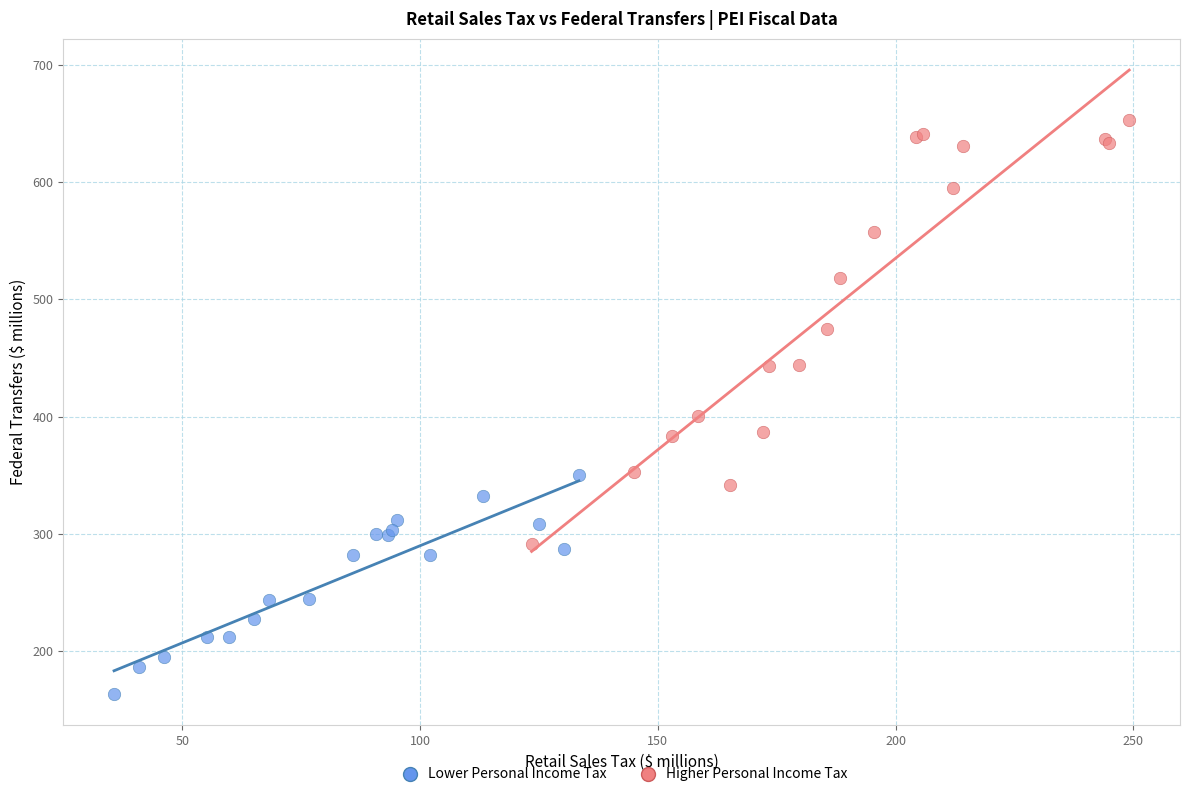

Which series has the largest Y range (max minus min)?

Higher Personal Income Tax